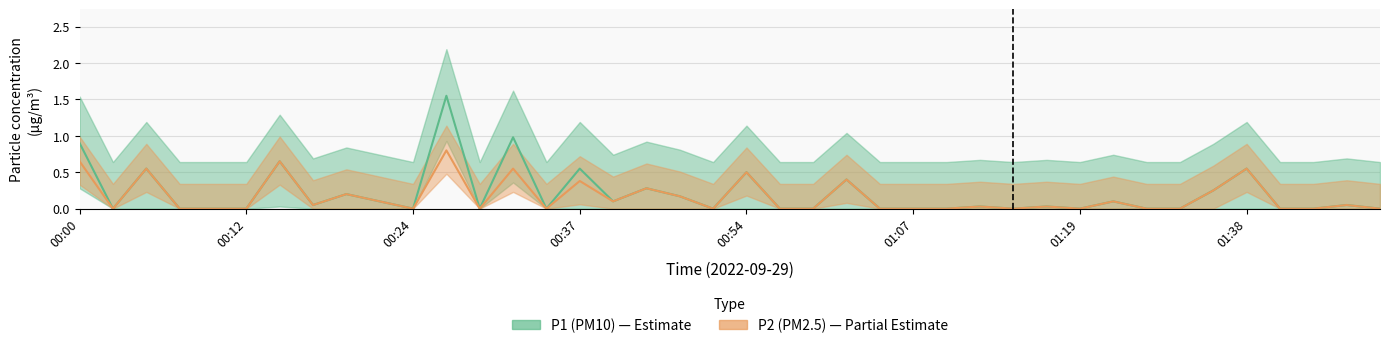

Rank the series at 01:30 from highest to lowest value.

P1, P2